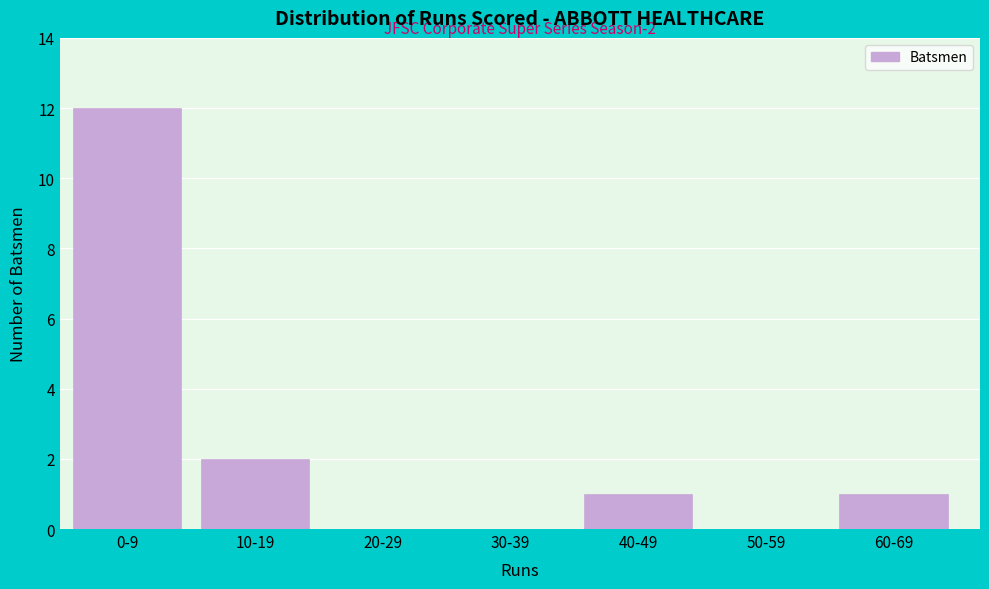

Reading right to left, transcribe all the data shown in this chart.

60-69=1	50-59=0	40-49=1	30-39=0	20-29=0	10-19=2	0-9=12